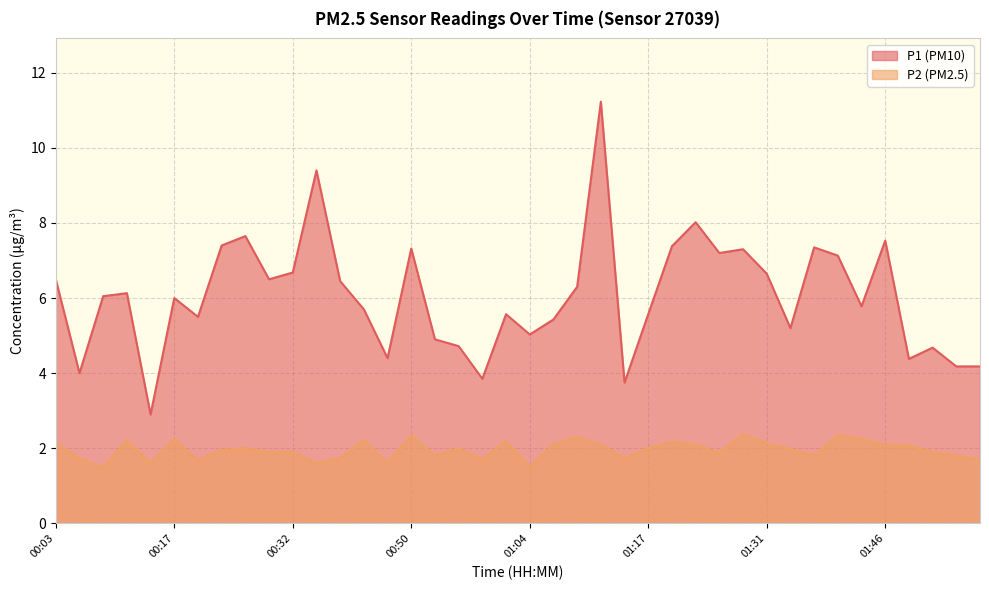

List the series in order of their overall mean, lowest first.

P2 (PM2.5), P1 (PM10)